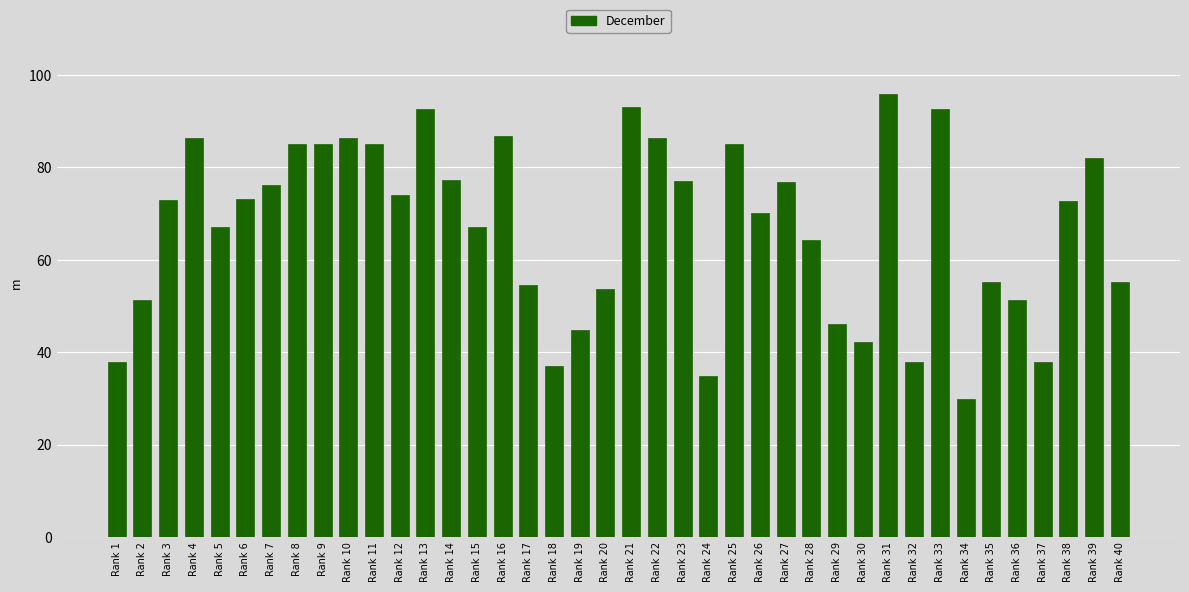

At which category does the chart reach its peak across all series?

Rank 31